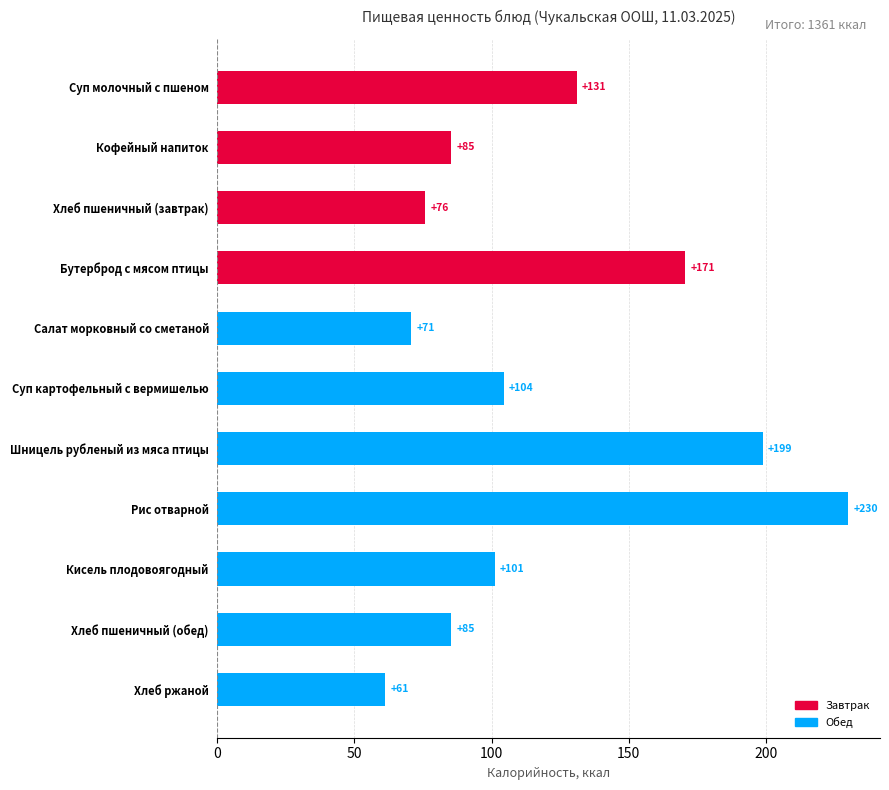

Are the bars horizontal?

Yes